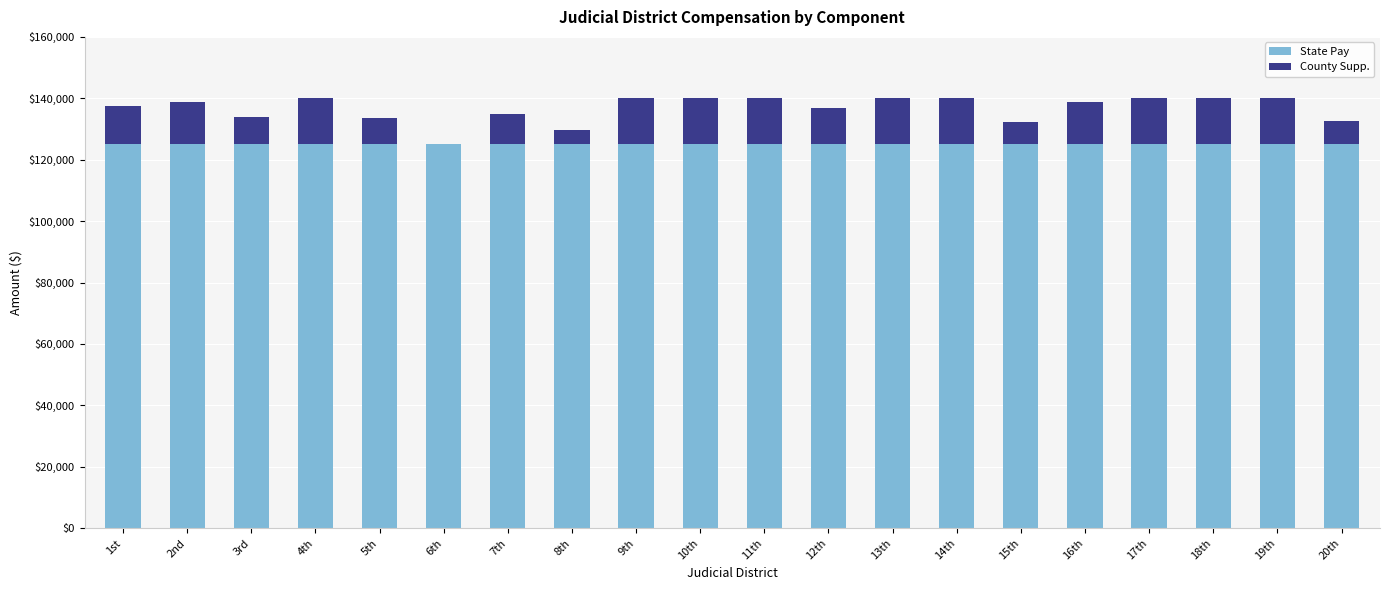

Count the number of categories in the chart.

20